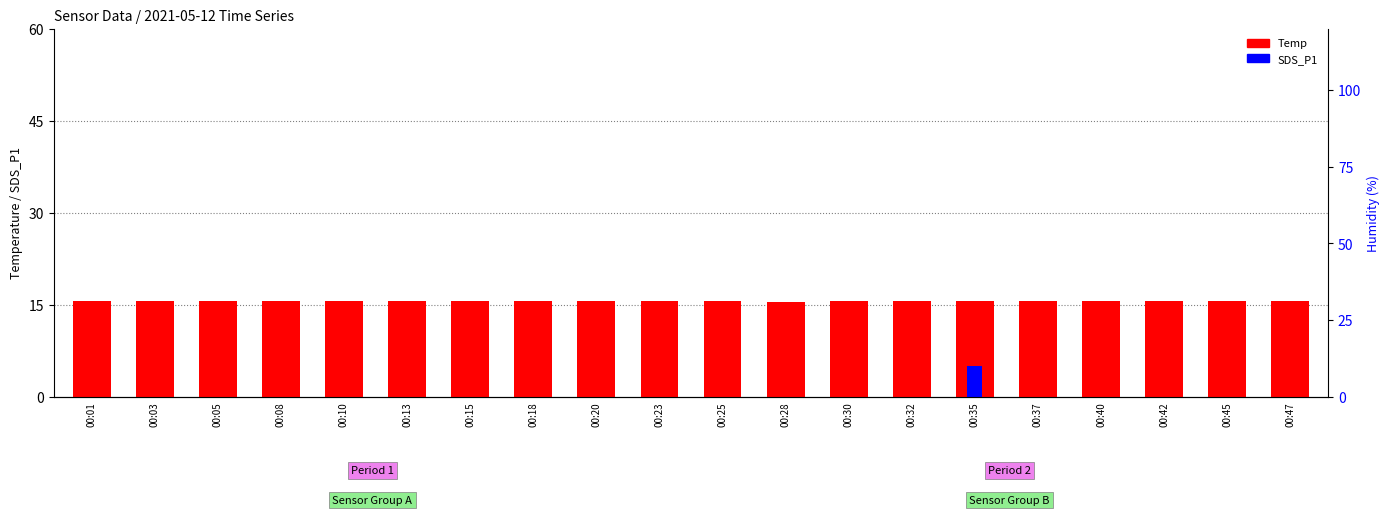

The value of Temp at 00:13 is 21.8. True or false?

False